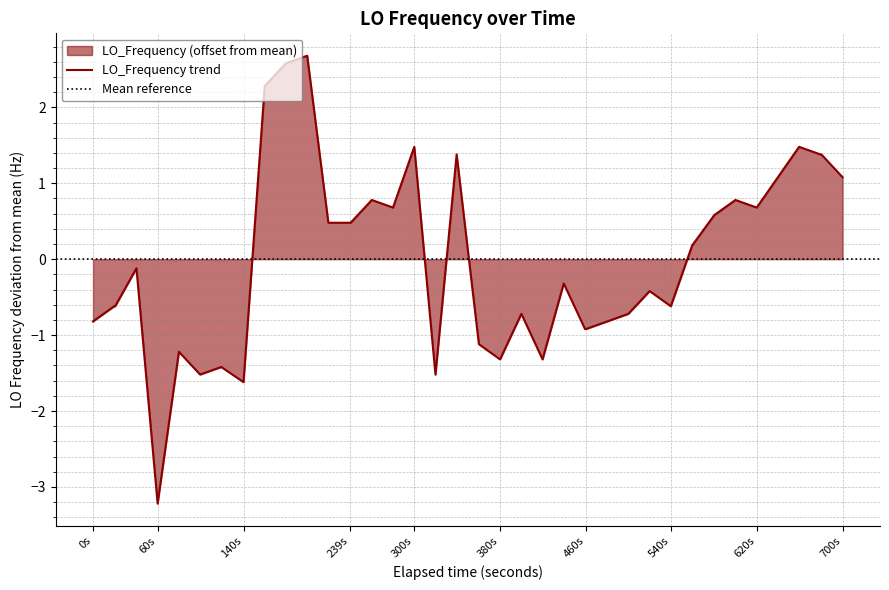

How many values are below zero?

21